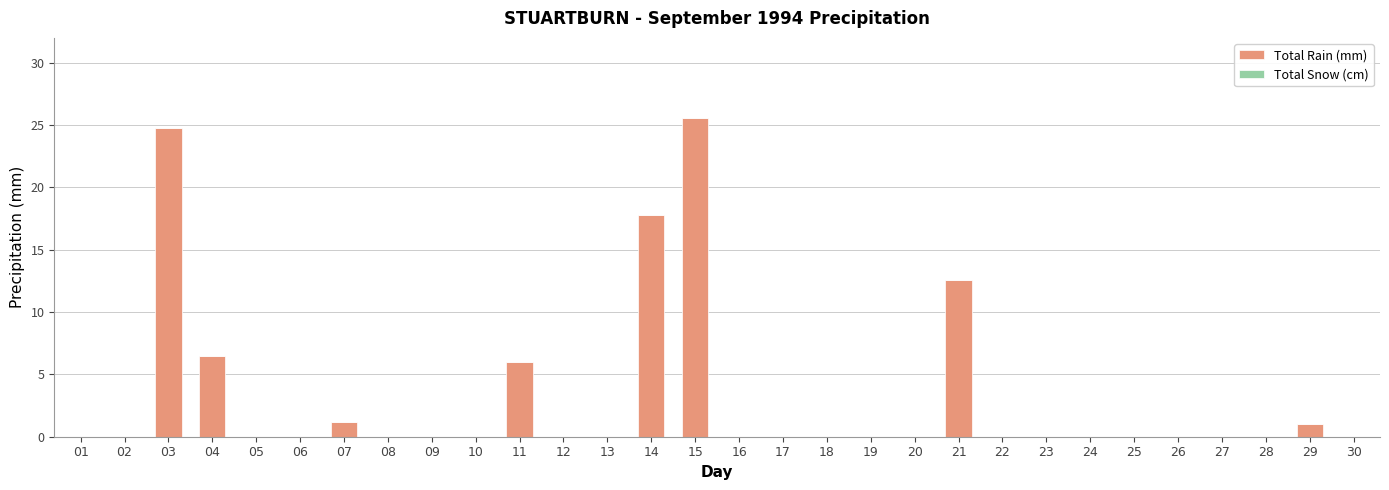

How many categories are shown in the chart?

30